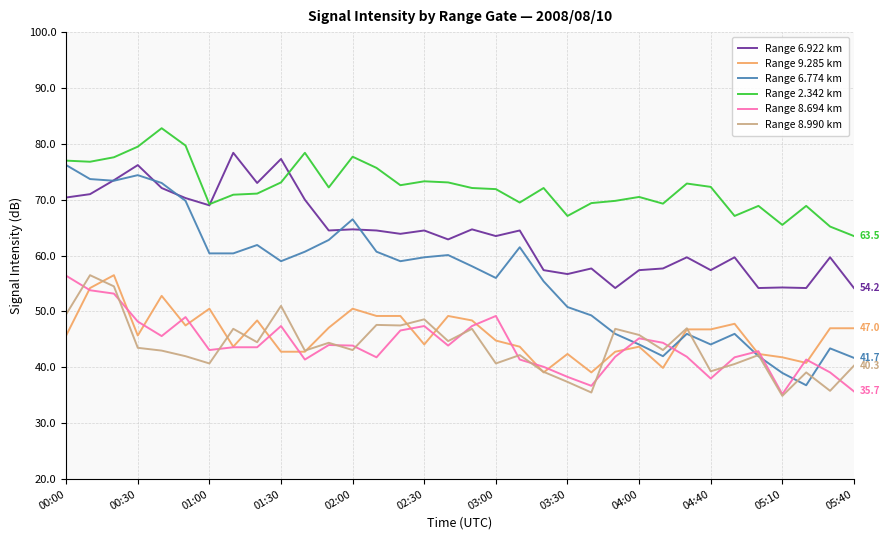

Which series has the widest spread of values?

Range 6.774 km